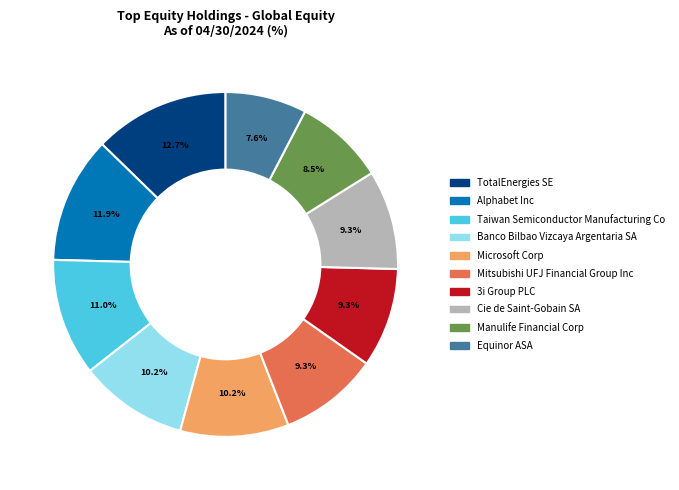

How many segments does this pie chart have?

10